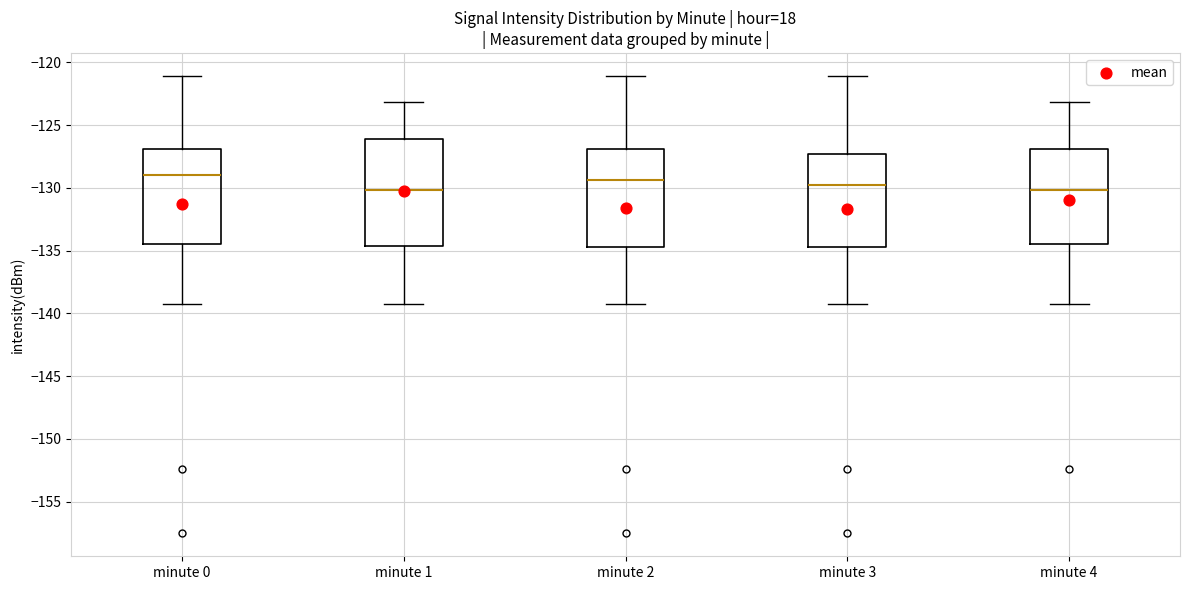

Which box is the tallest, from its lower edge to its upper edge?

minute 1